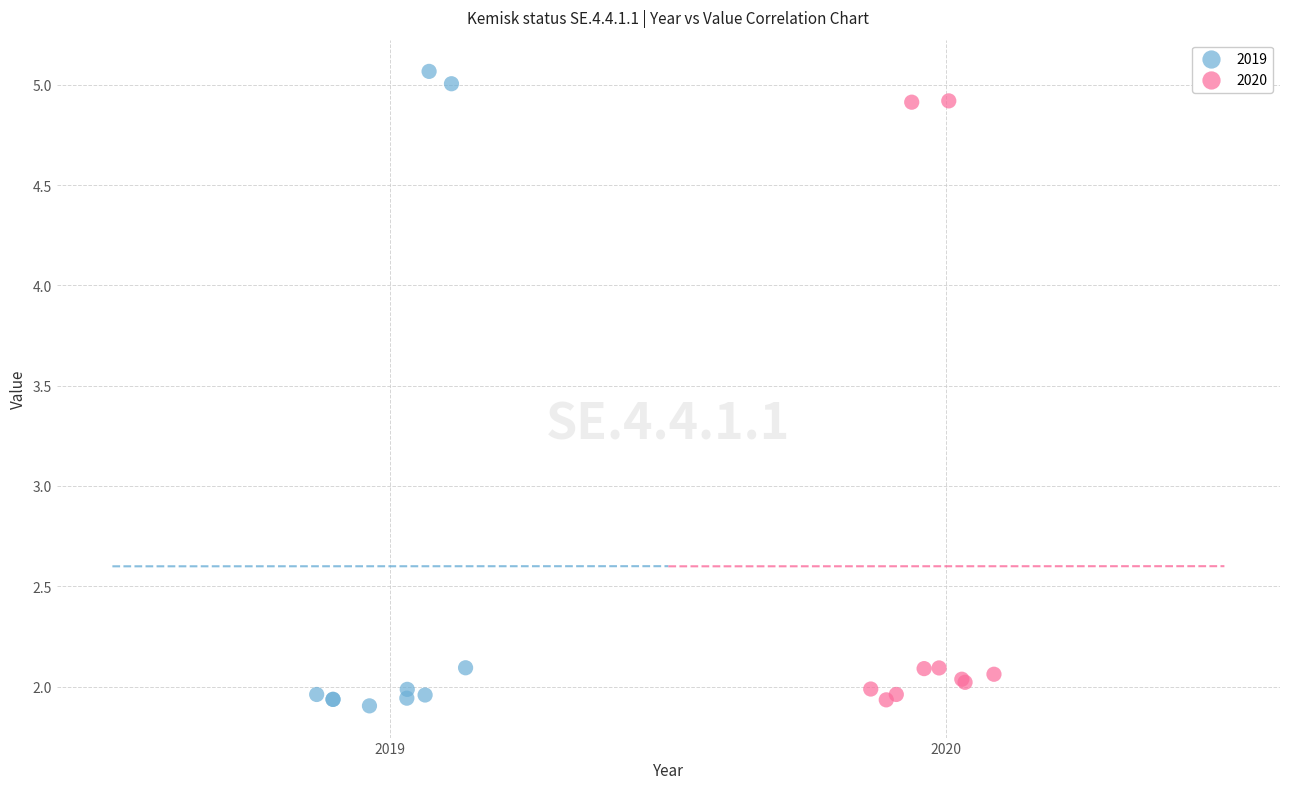

Which series has the widest spread of Y values?

2019